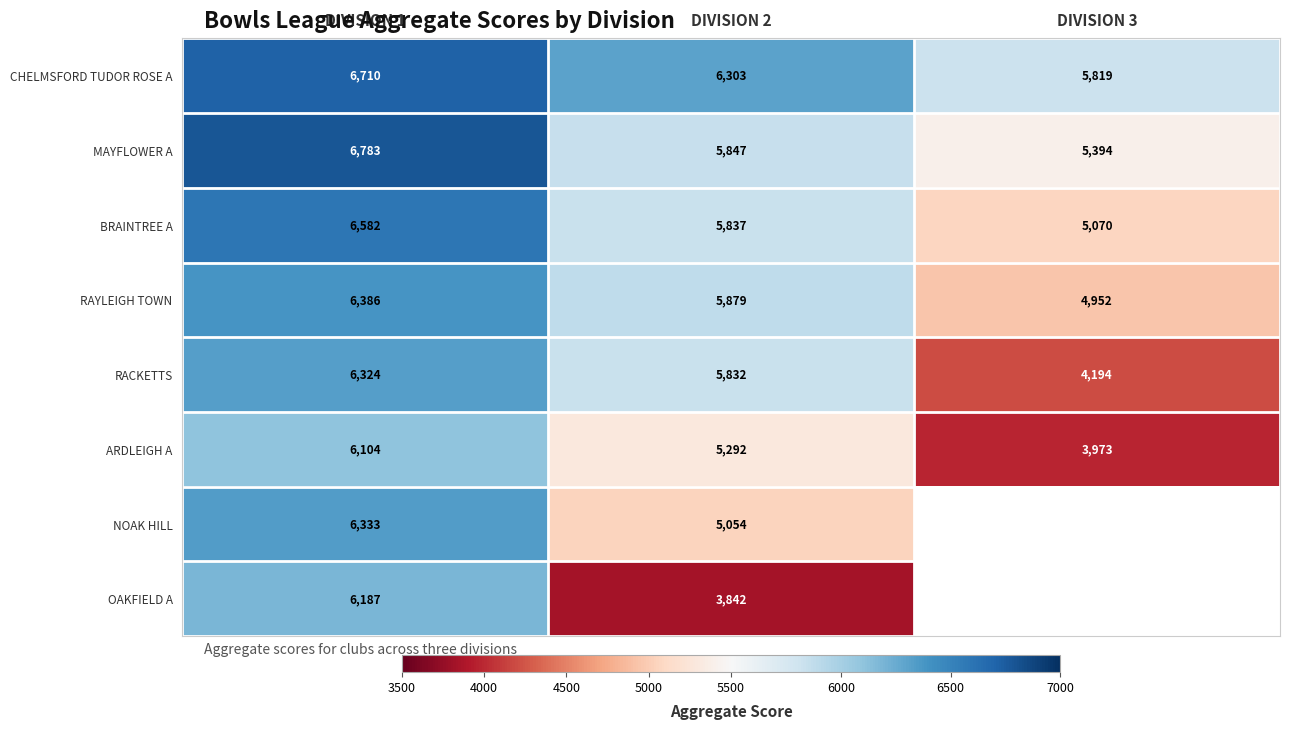

How many distinct data groups are displayed?

8